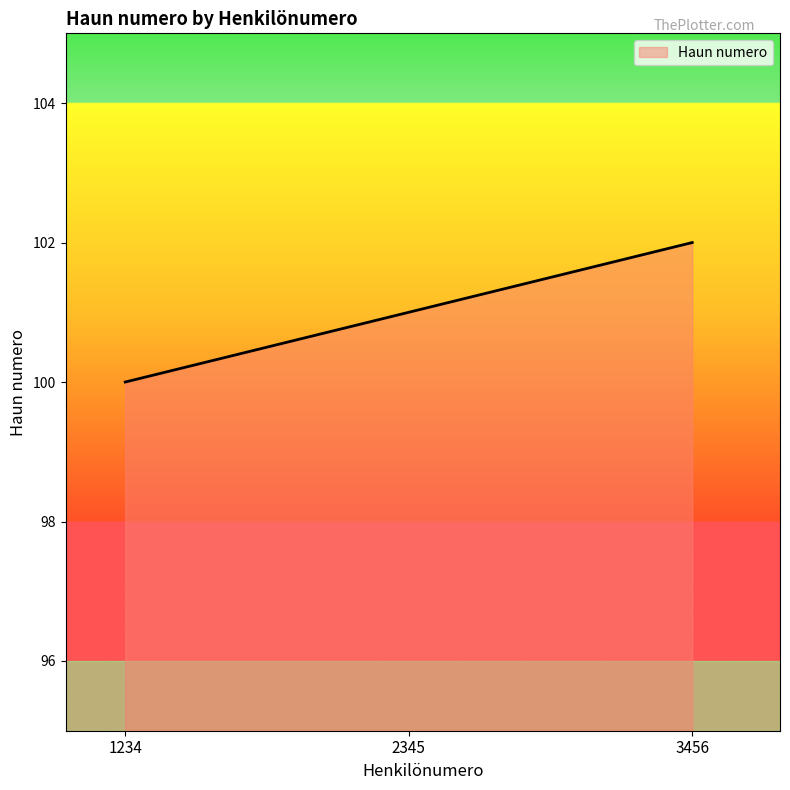

What is the approximate value at 2345?

101